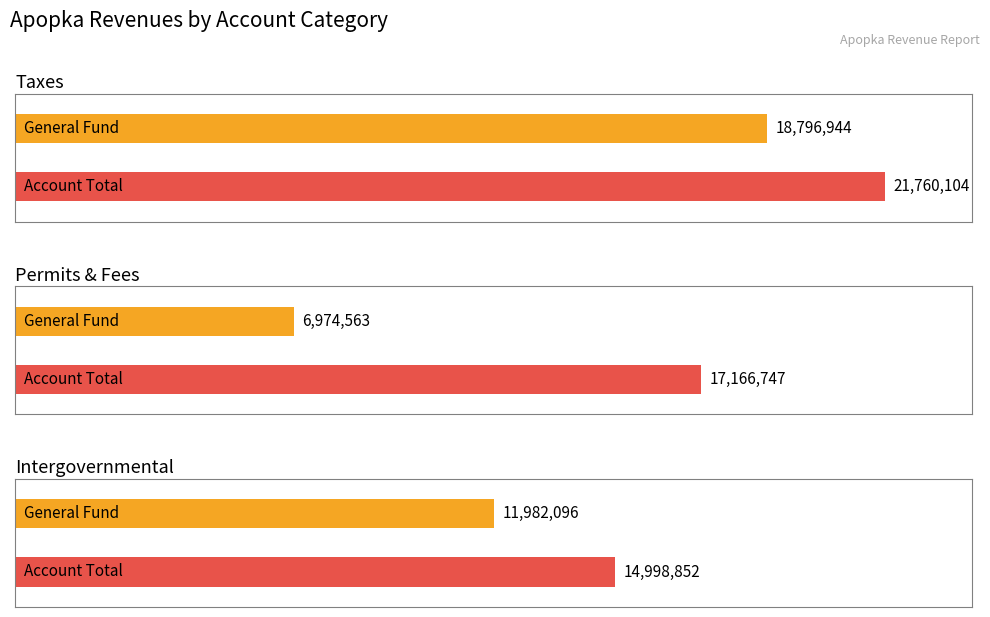

Rank the categories by General value from lowest to highest.

Permits, Fees, and Special Assessments, Intergovernmental Revenue, Taxes